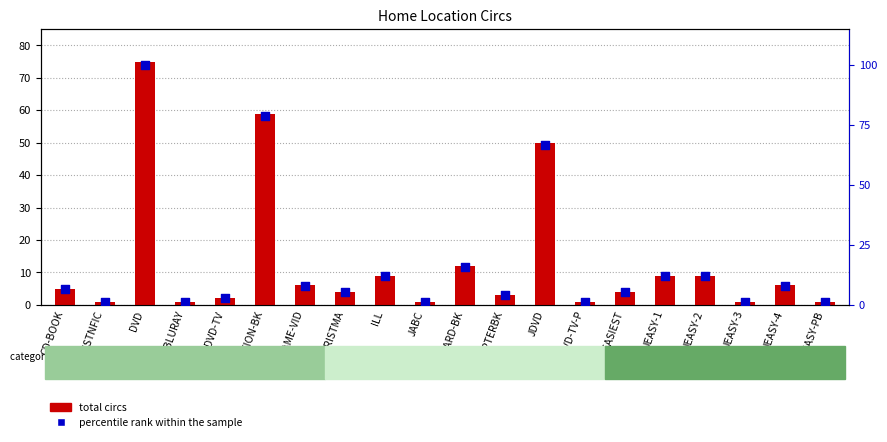

At how many categories does at least one series exceed 18?

3